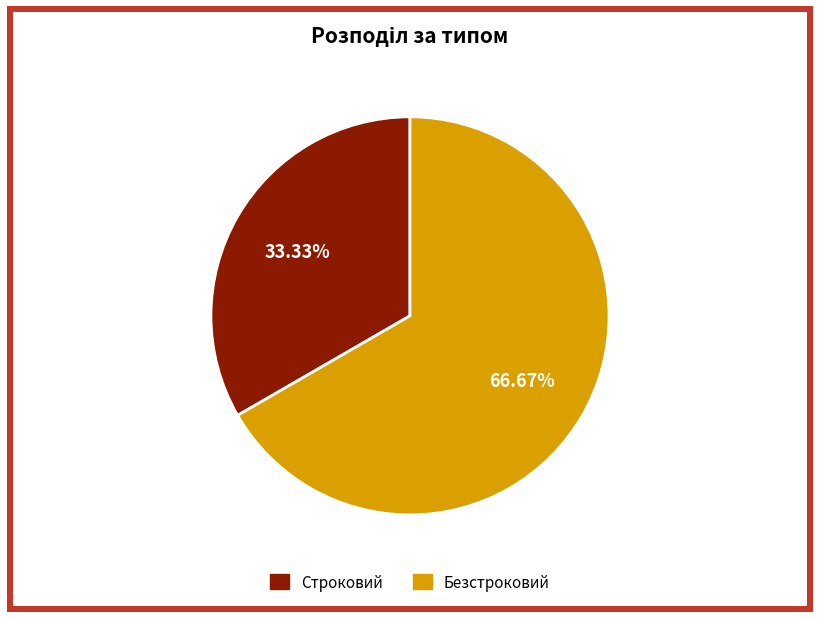

Is there any slice that represents more than half of the pie?

Yes